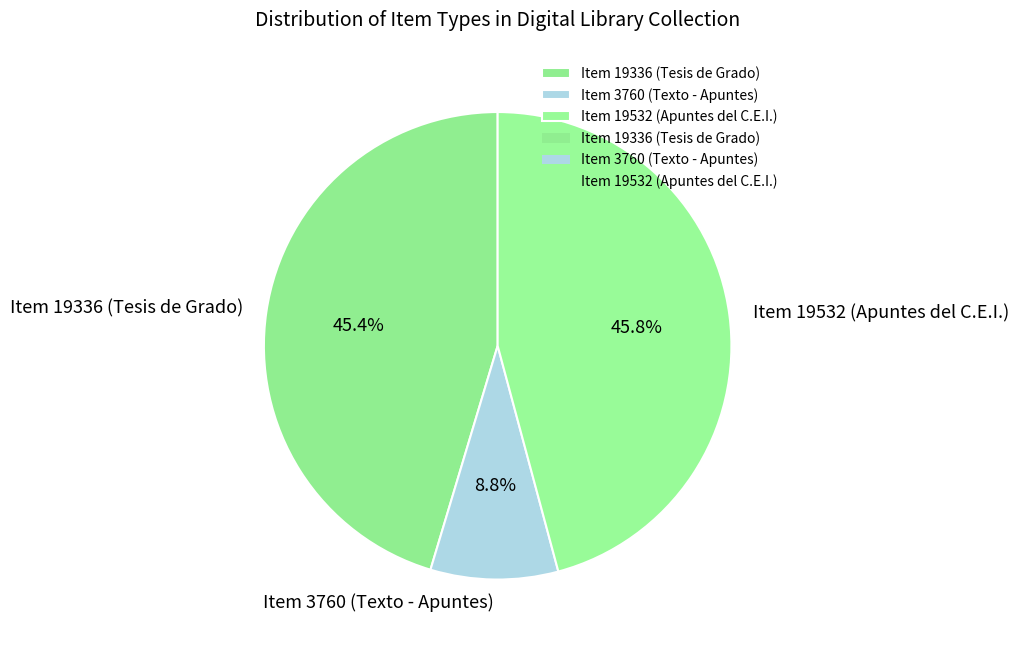

How many segments does this pie chart have?

3